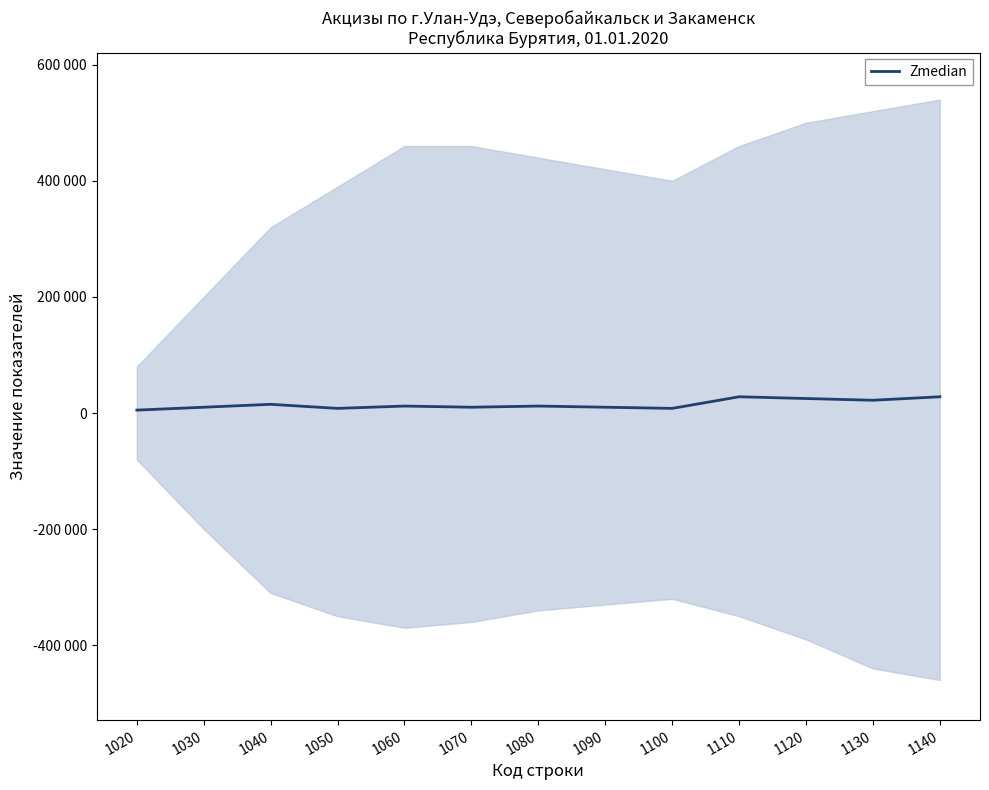

At which label does the data first exceed 12000?

1040